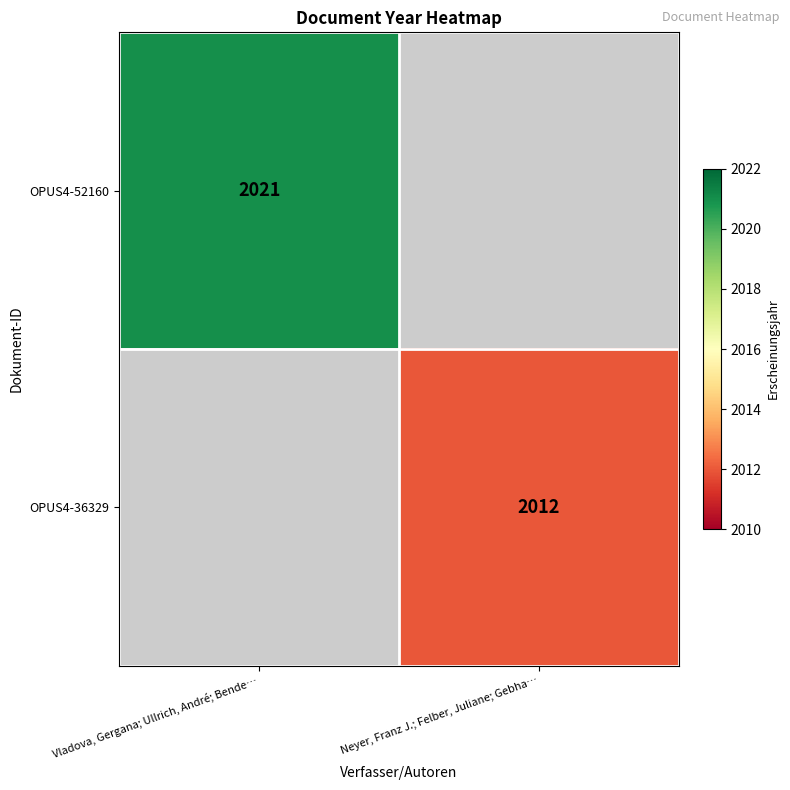

Is it true that OPUS4-52160 equals 903.0 at Vladova, Gergana; Ullrich, André; Bende…?

False